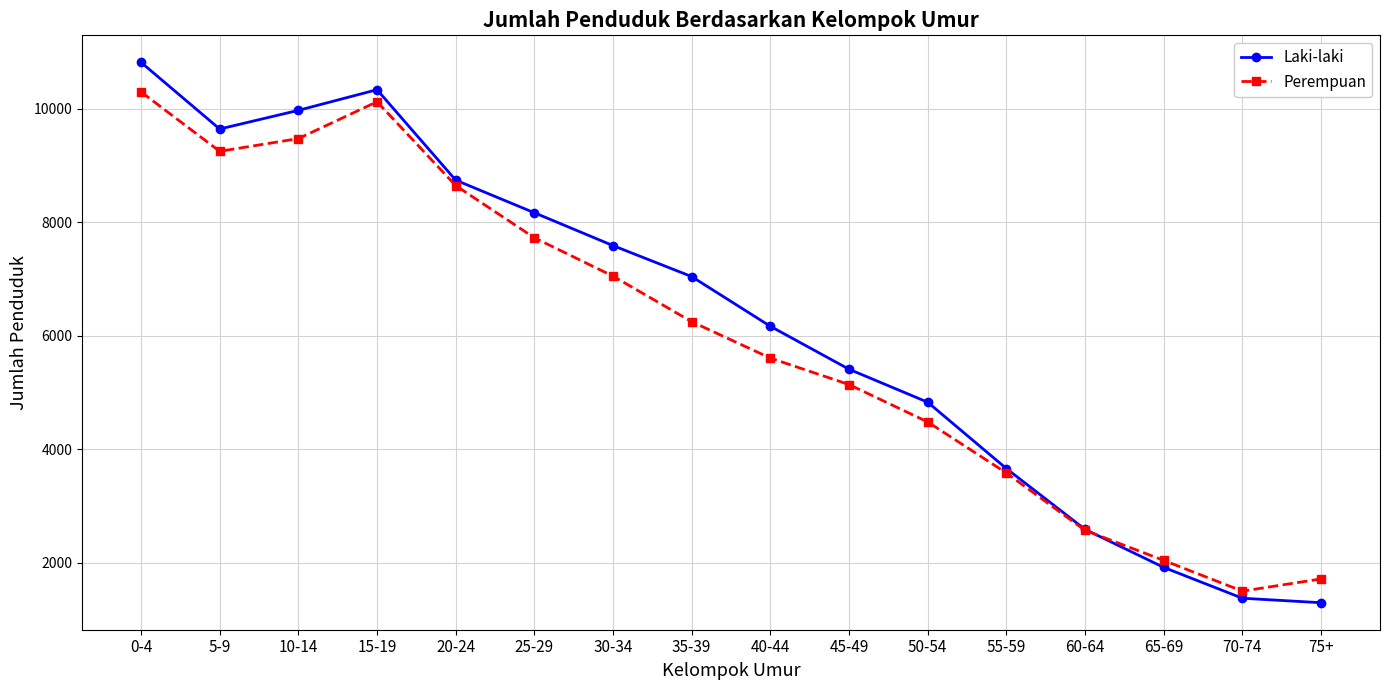

The Laki-laki series shows 7586 at 30-34. True or false?

True